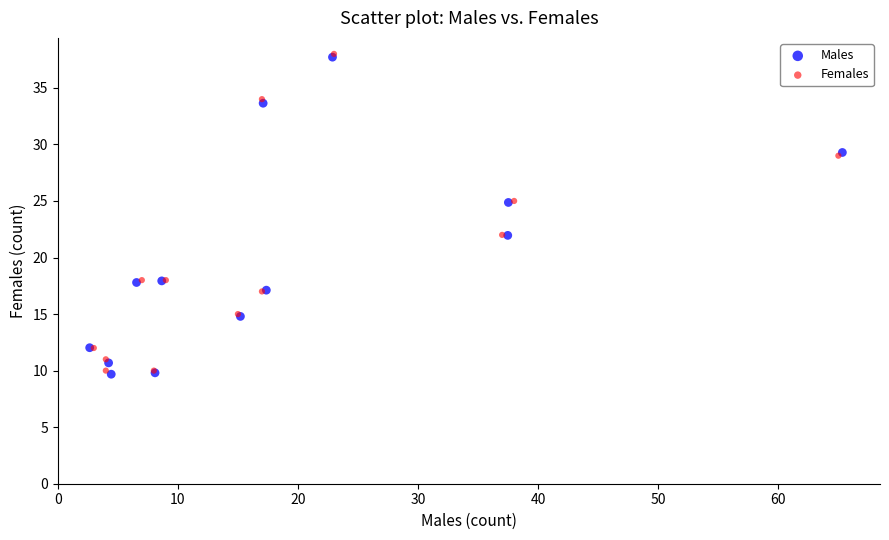

What are all the series names shown in the legend?

Males, Females